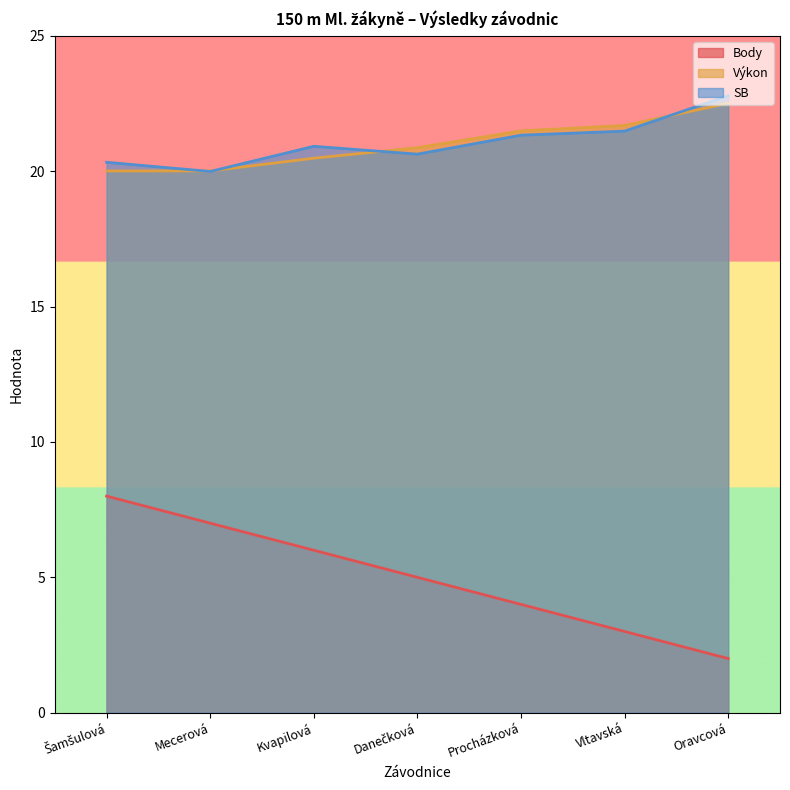

What is the maximum value shown in the chart?

22.8